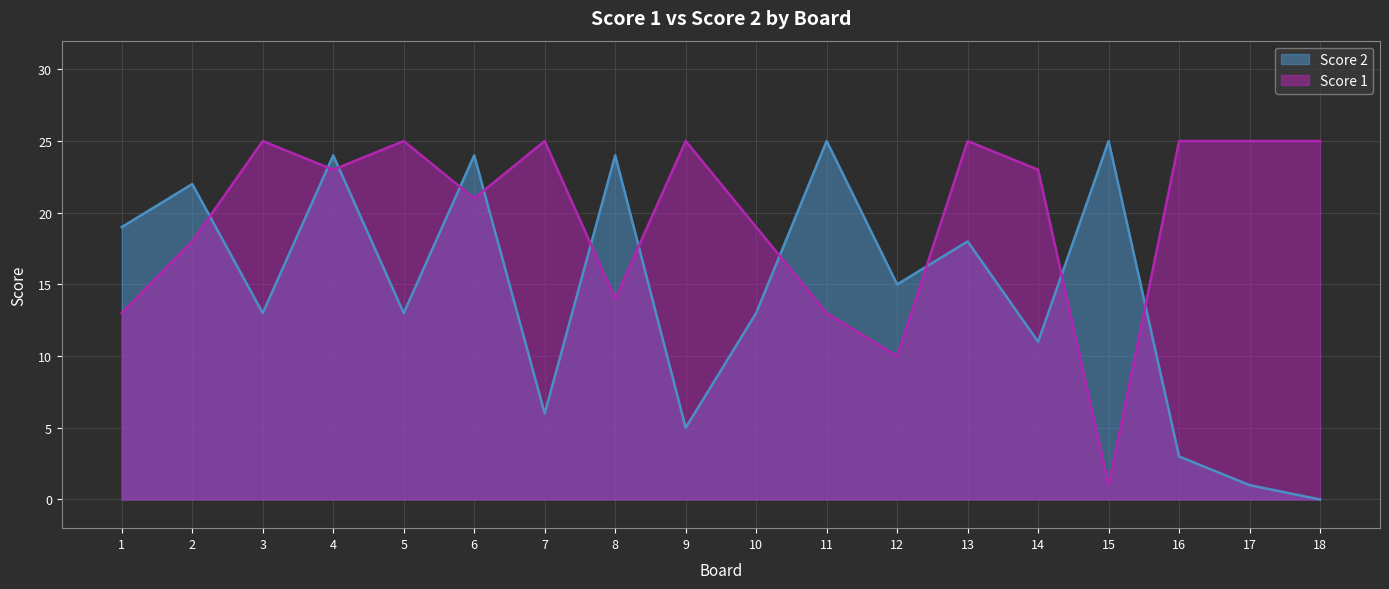

Where is the first local minimum for Score 2?

3